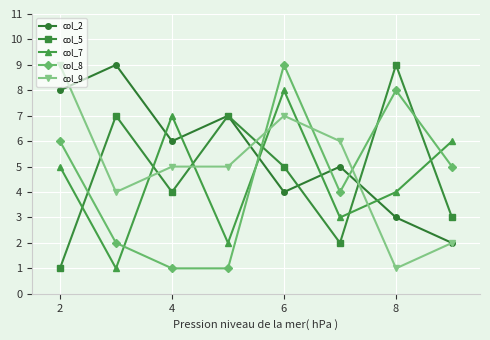

What is the sum of all col_5 values?

38